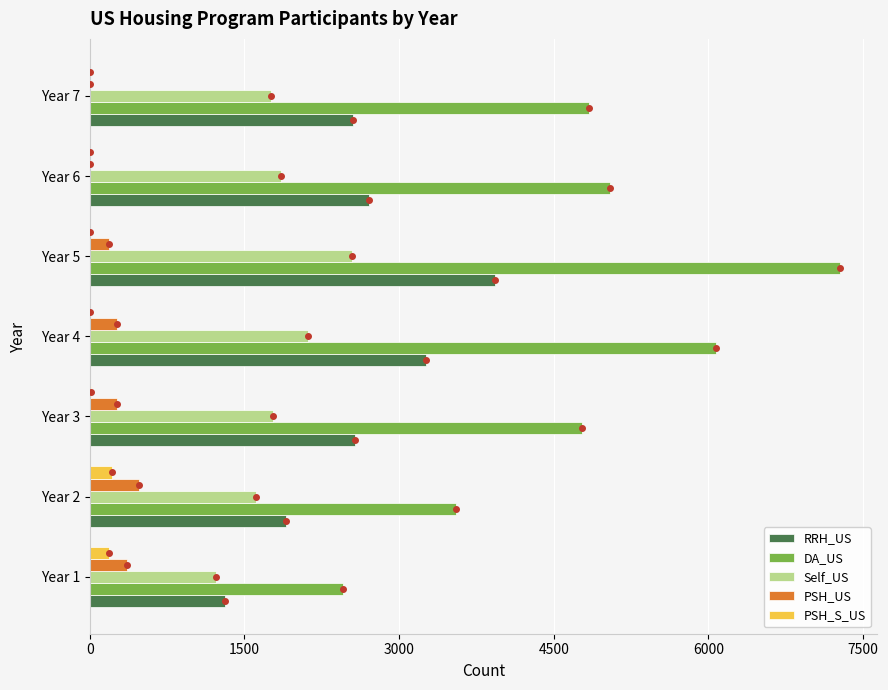

Which category has the highest value in the PSH_US series?

Year 2